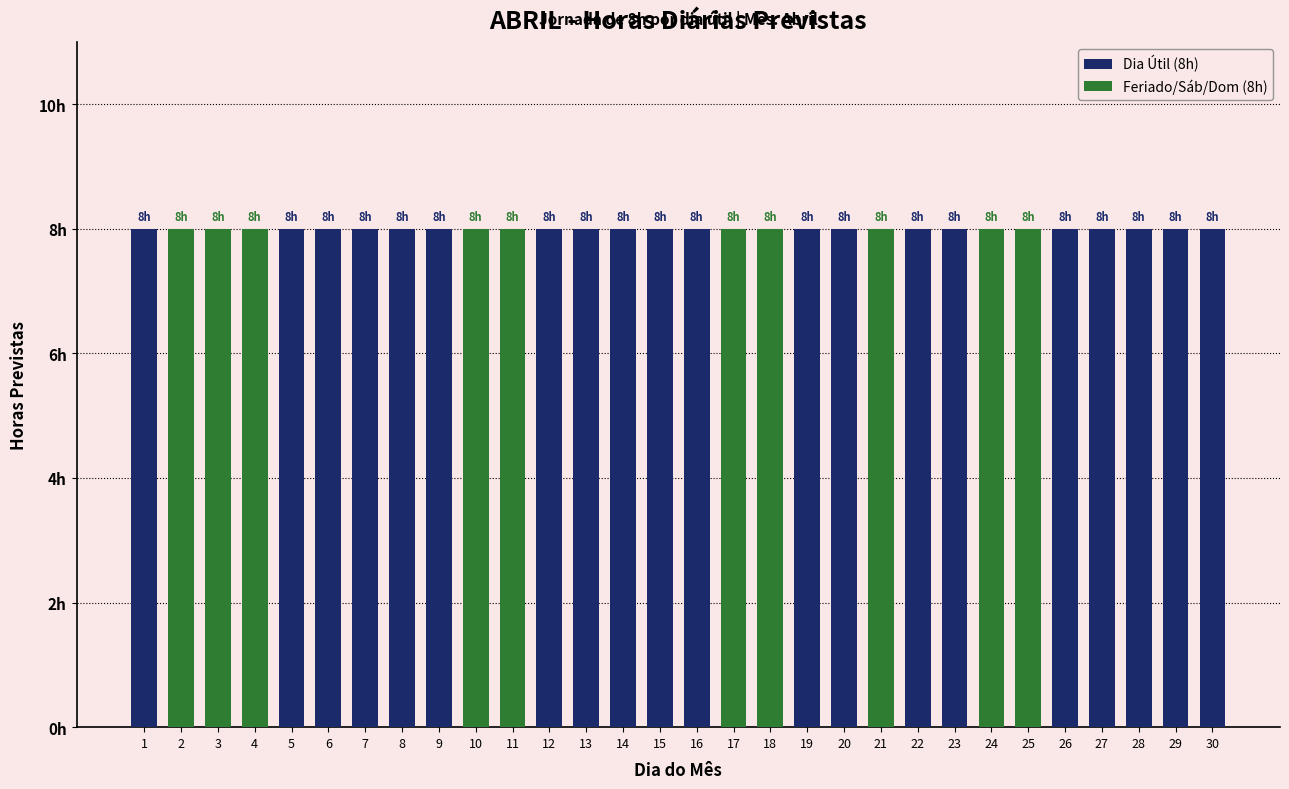

At which category does the chart reach its peak across all series?

1